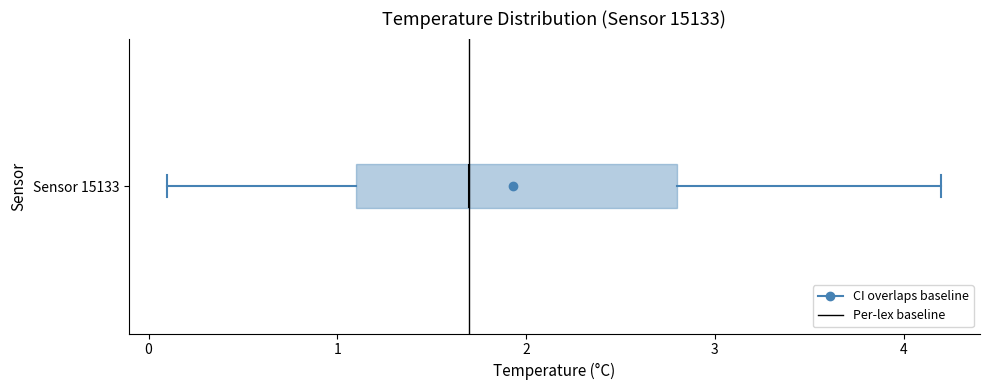

Read this box plot against the x-axis: the position of the median line, the range covered by the box, and the ends of both whiskers. The values are not printed on the chart, so give them approximately, as read against the axis.

median 1.7, box 1.1 to 2.8, whiskers 0.1 to 4.2